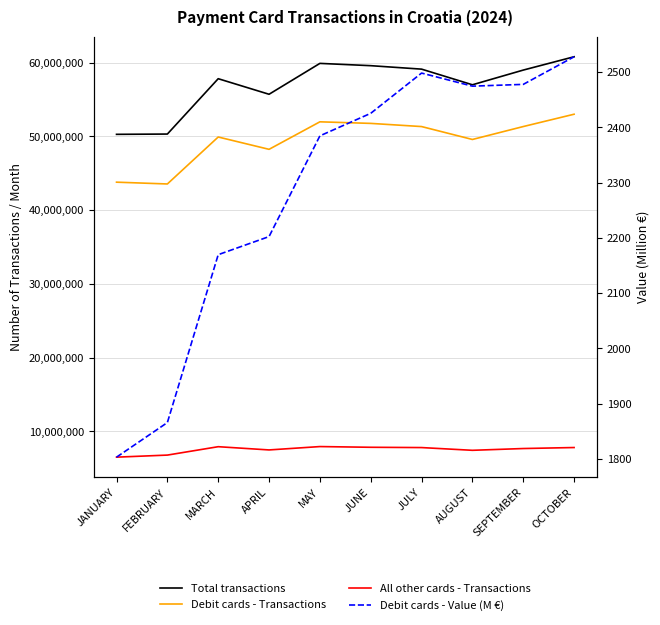

What is the spread (max minus min) of values at JUNE?

59571097.7